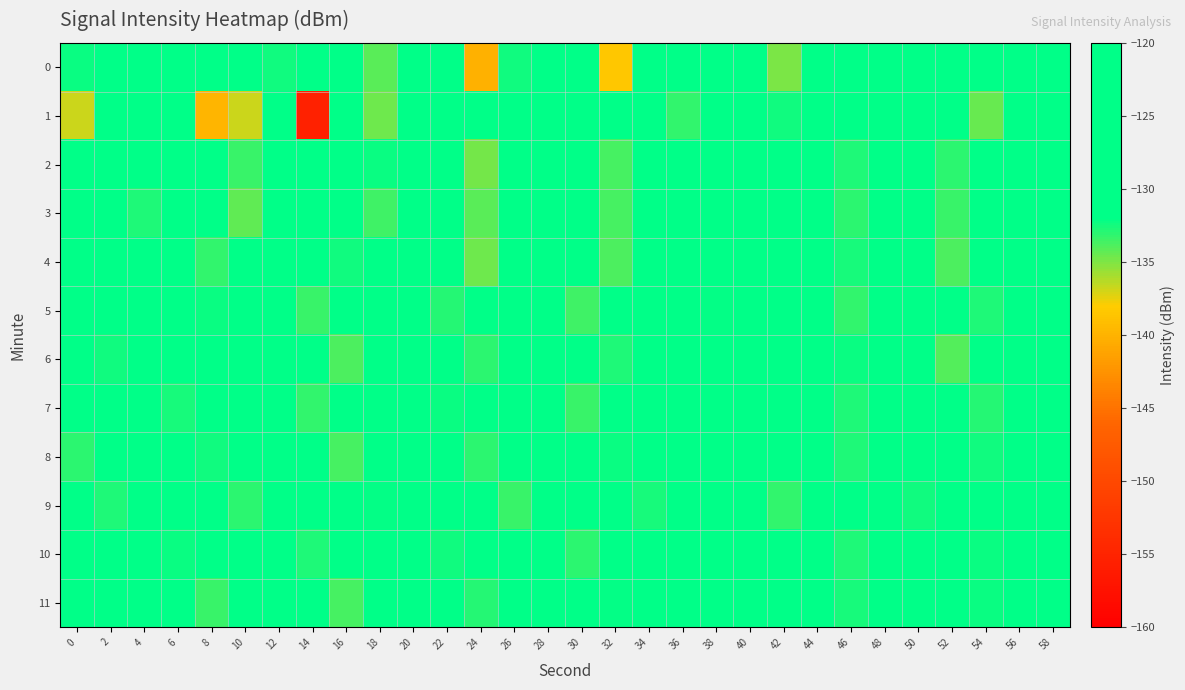

Which has a higher value, 2 or 38?

38